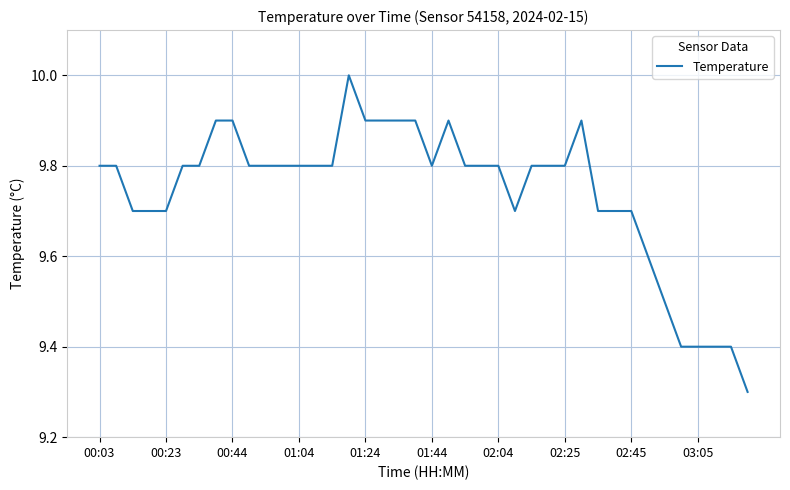

Count the number of categories in the chart.

40